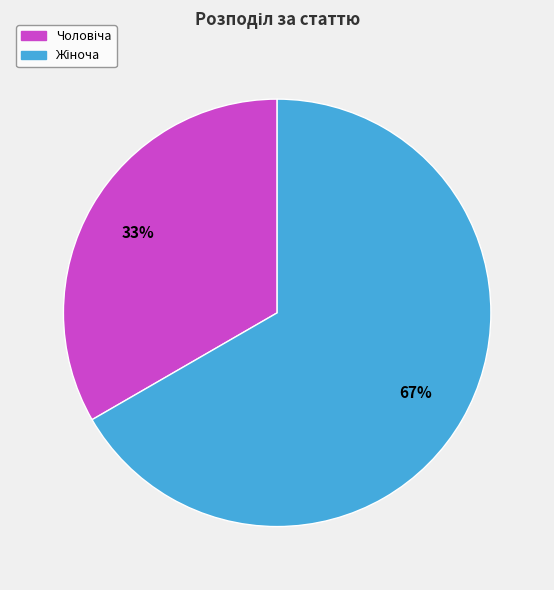

Does any single category account for the majority?

Yes